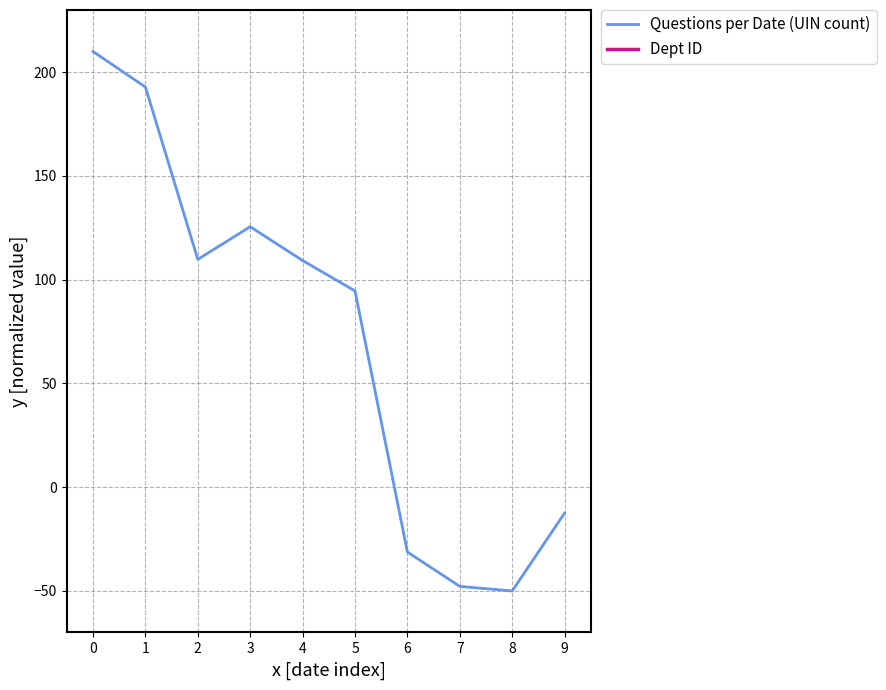

Does the chart have visible grid lines?

Yes